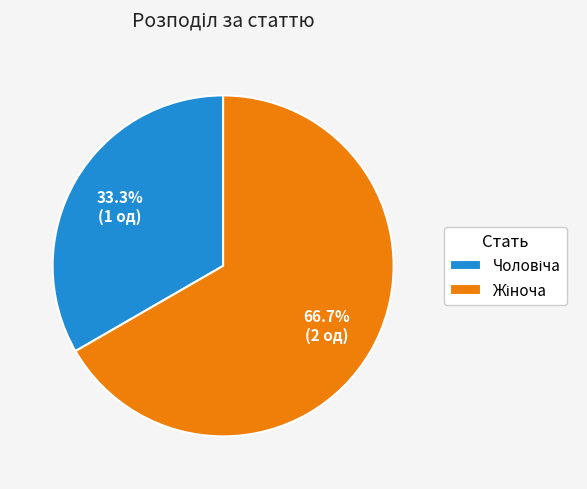

To the nearest percent, what is the difference between the largest and smallest slice percentages?

33%